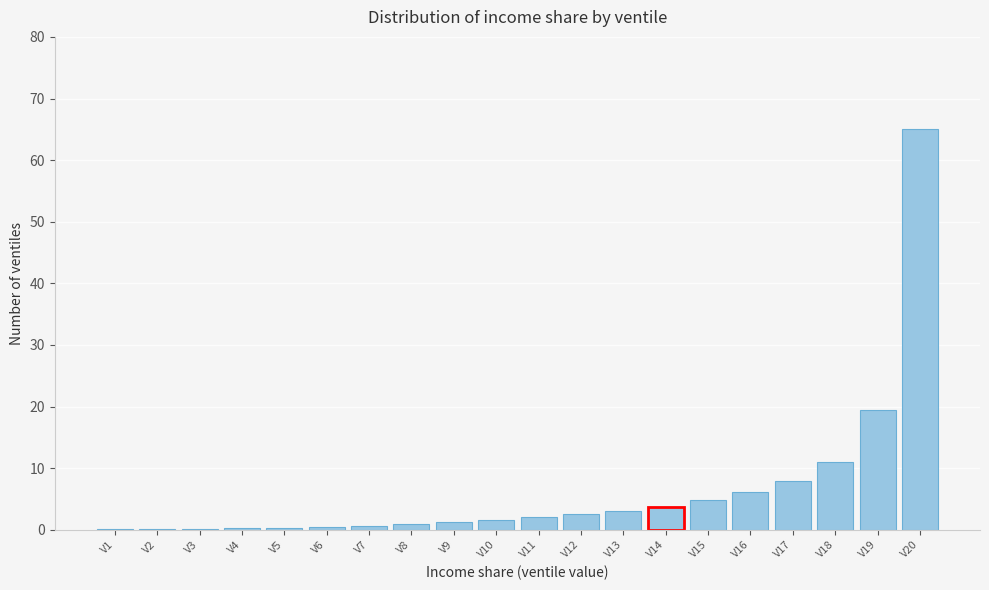

The chart shows a value of 4.9 at V15. True or false?

True